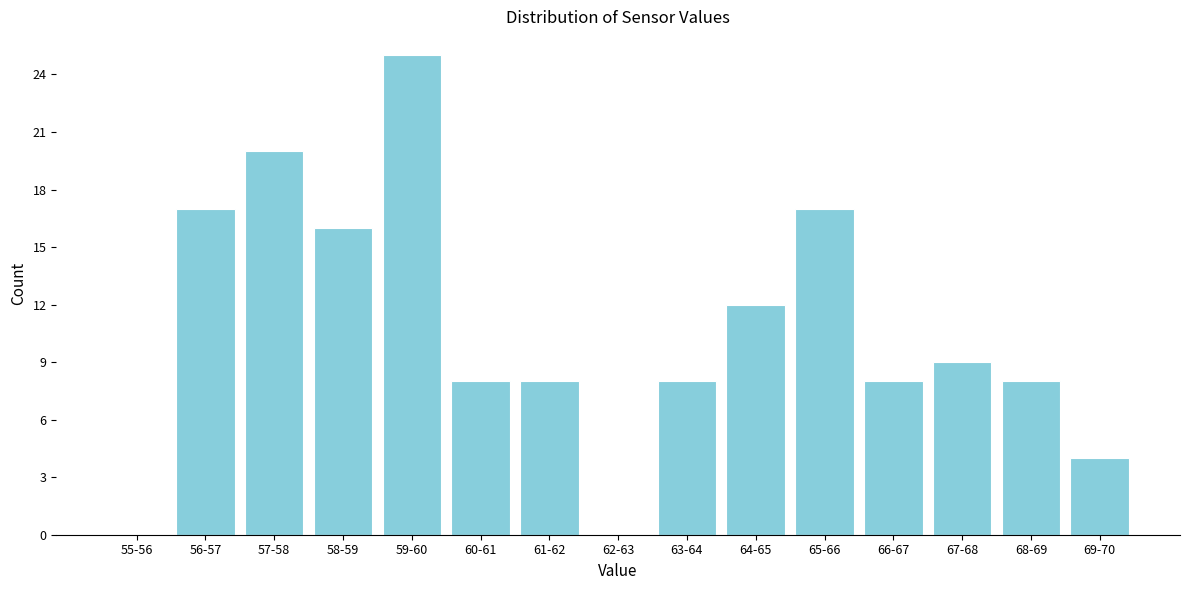

Reading left to right, list all the values displayed in this chart.

55-56=0	56-57=17	57-58=20	58-59=16	59-60=25	60-61=8	61-62=8	62-63=0	63-64=8	64-65=12	65-66=17	66-67=8	67-68=9	68-69=8	69-70=4